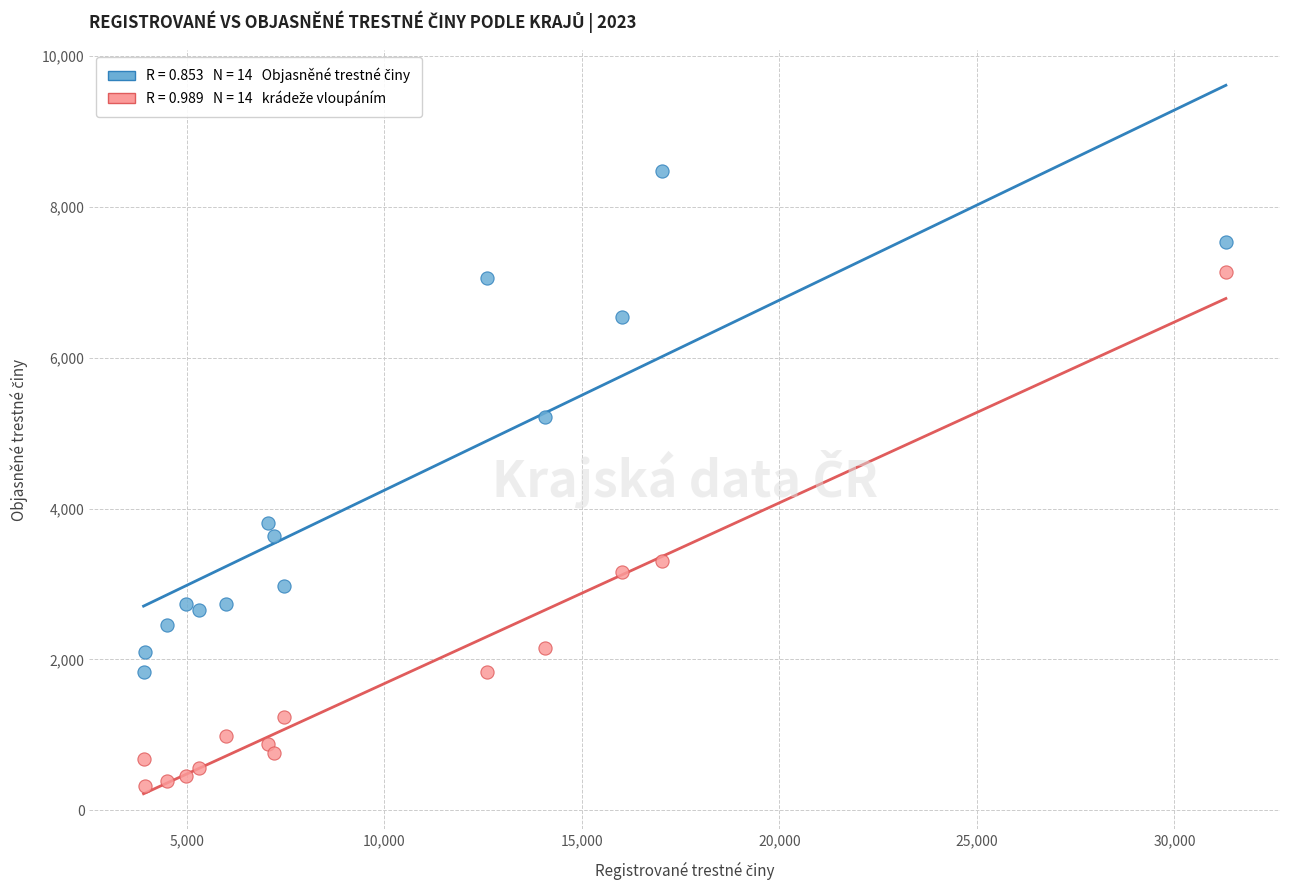

Across all data points, what is the range of Y values (max minus min)?

8157